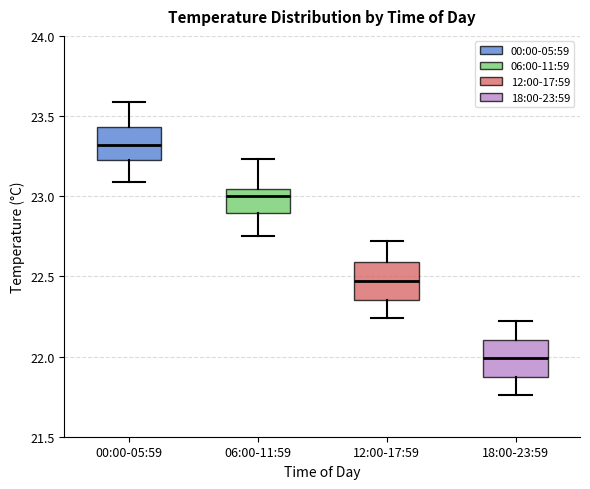

Where does the upper whisker of the box for 18:00-23:59 end on the y-axis? The values are not printed on the chart, so give them approximately, as read against the axis.

22.20